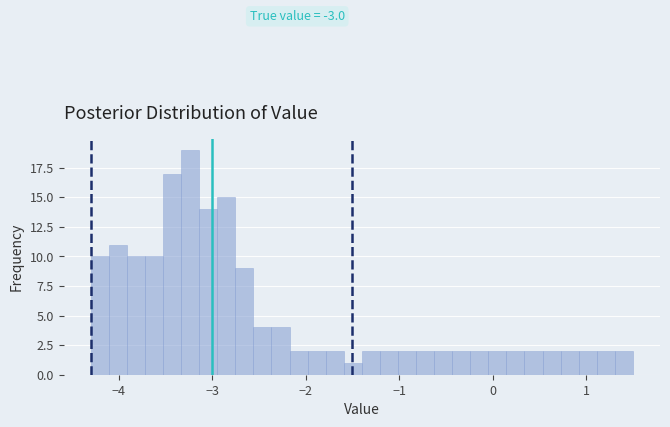

Around what value on the x-axis is the tallest bar? Give the approximate position of its centre, as read against the axis.

-3.2